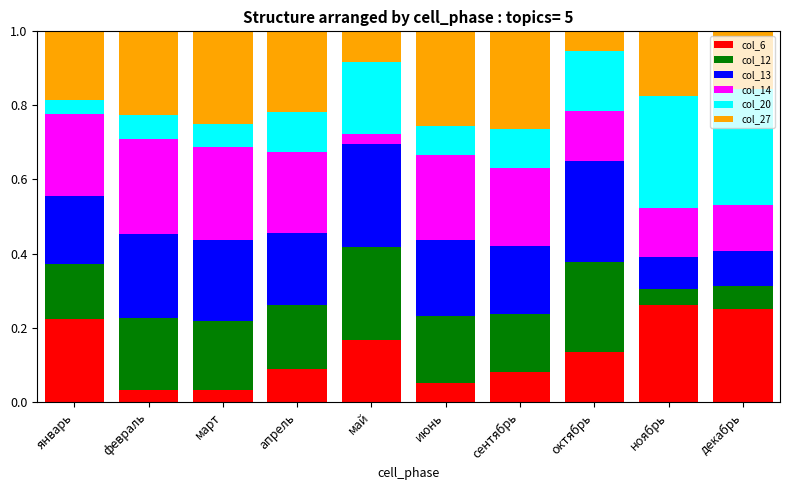

What is the total value across all series at сентябрь?

1.0